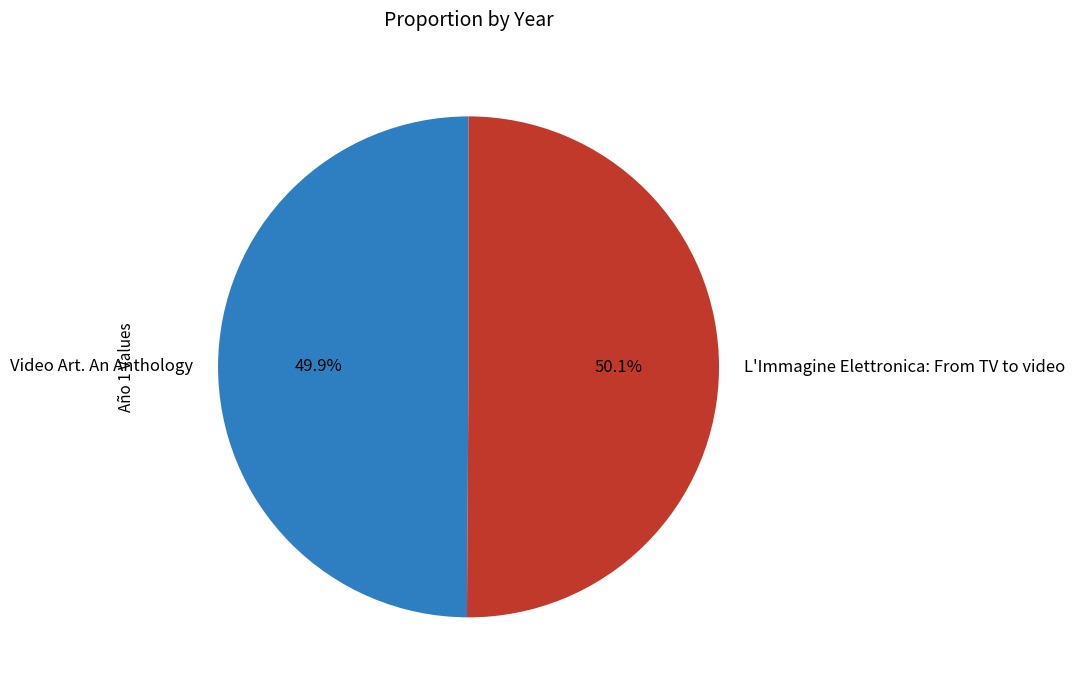

Approximately how many times larger is the value at L'Immagine Elettronica: From TV to video compared to Video Art. An Anthology?

1.0